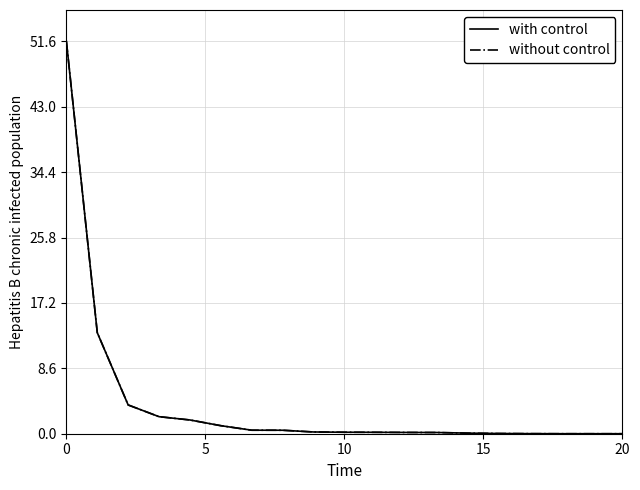

What is the greatest value displayed?

51.6